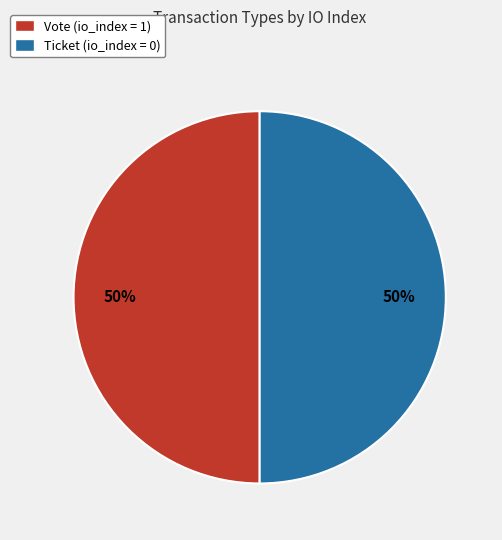

To the nearest percent, what percentage of the pie is Vote (io_index = 1)?

50%